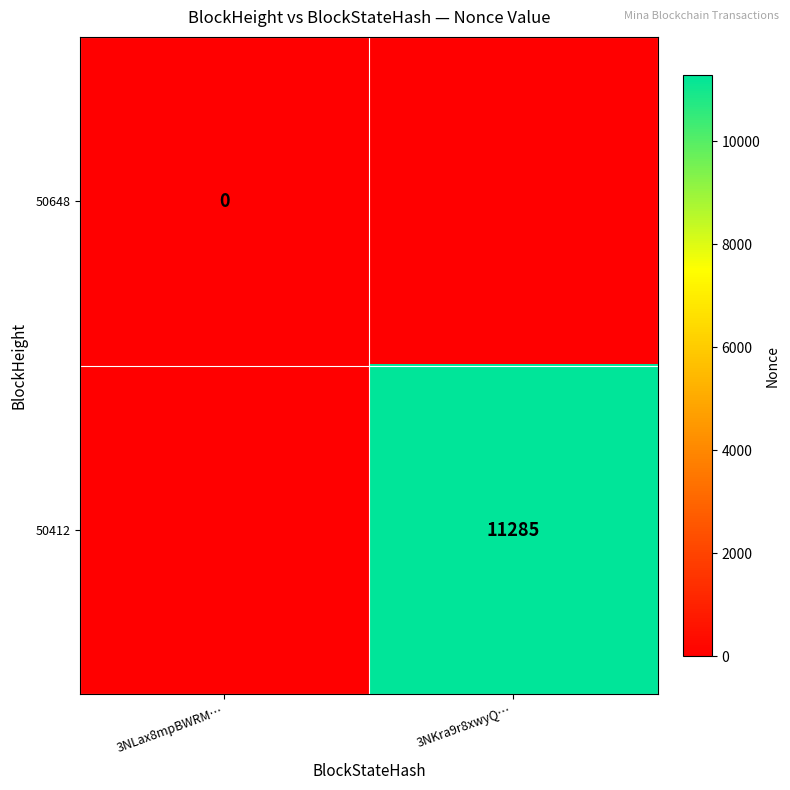

True or false: 50412 has a value of 5611 at 3NKra9r8xwyQ….

False